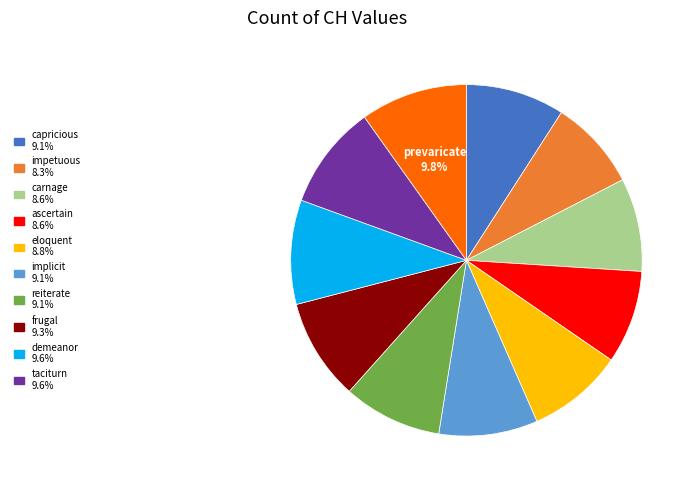

Does any single category account for the majority?

No